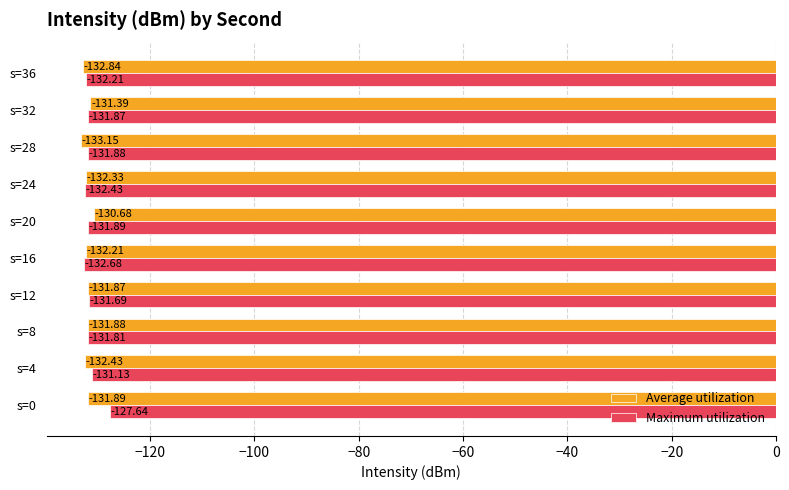

Which series has the largest range (max minus min)?

Maximum utilization